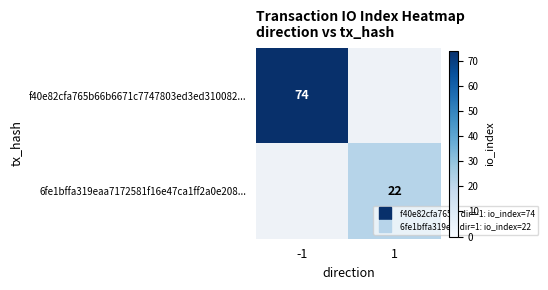

Which label corresponds to the largest value in the chart?

-1